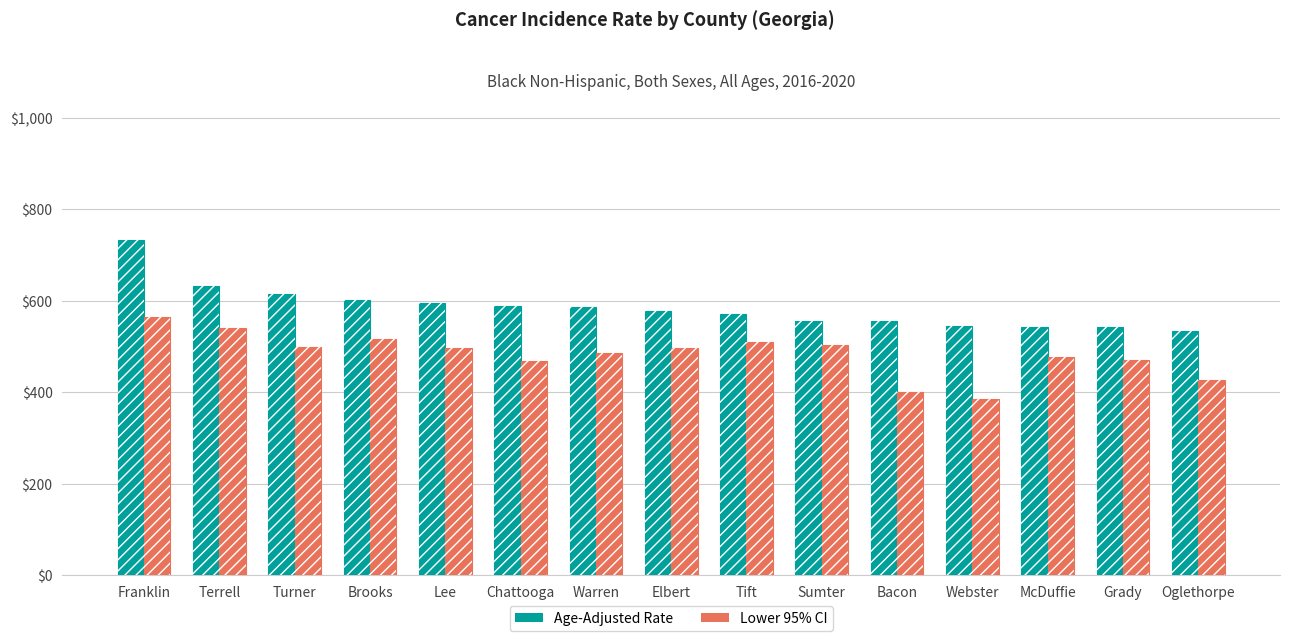

List the series in order of their overall mean, lowest first.

Lower 95% CI, Age-Adjusted Rate